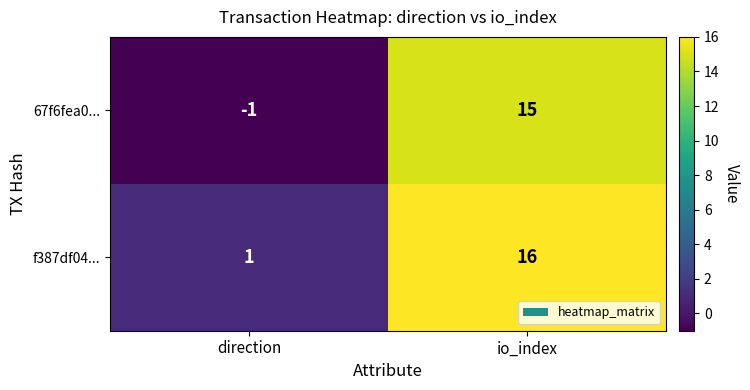

Reading right to left, extract all data points from this chart.

67f6fea0...: 15	-1
f387df04...: 16	1